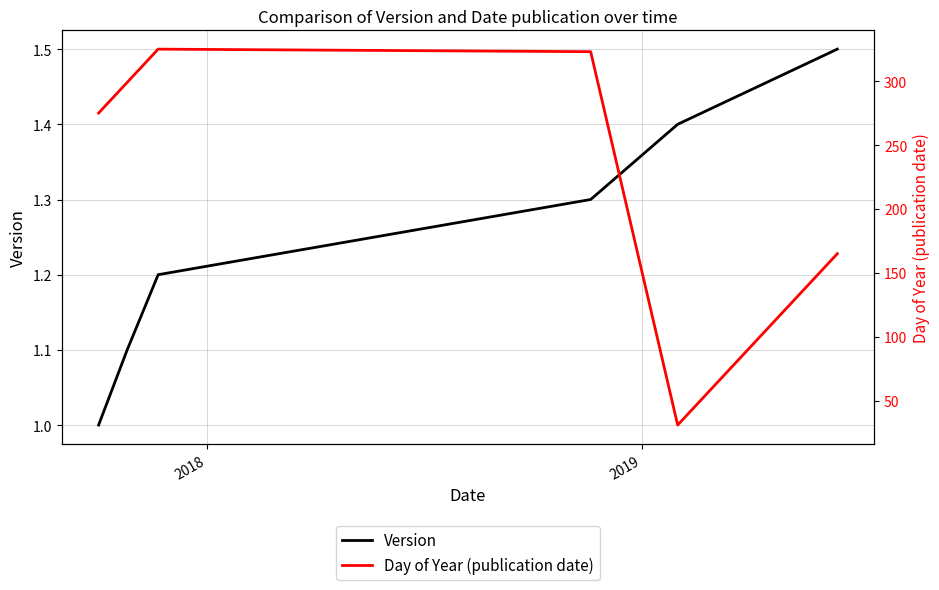

What are all the series names shown in the legend?

Version, Day of Year (publication date)